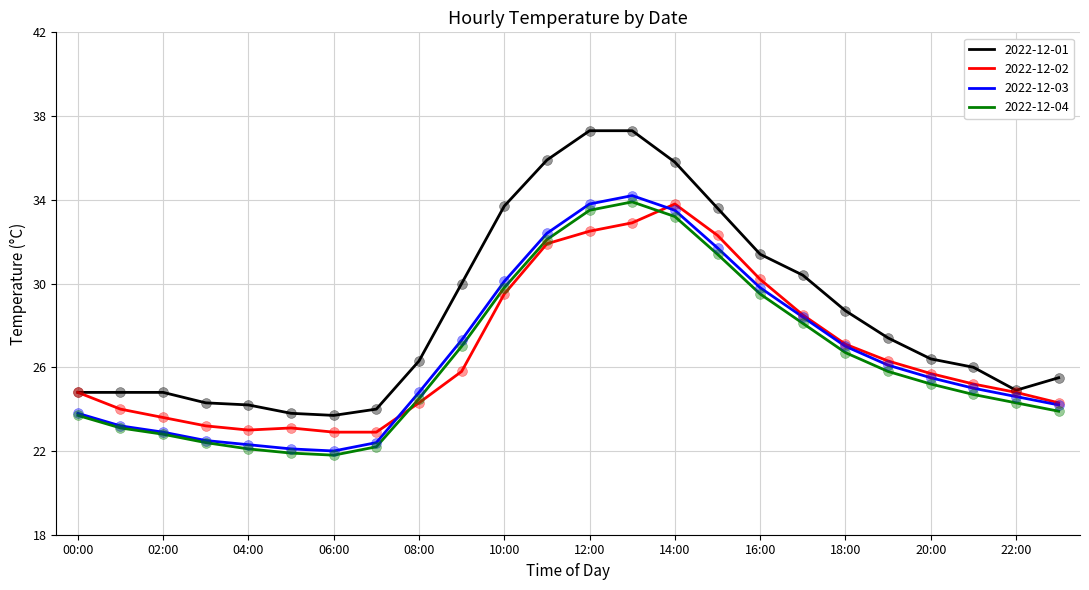

Which series has the largest range (max minus min)?

2022-12-01